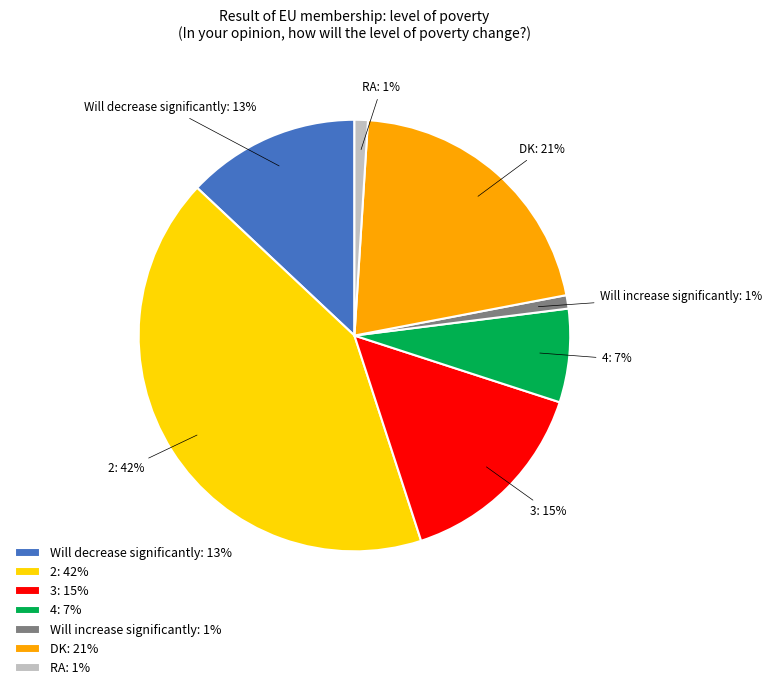

How many segments does this pie chart have?

7